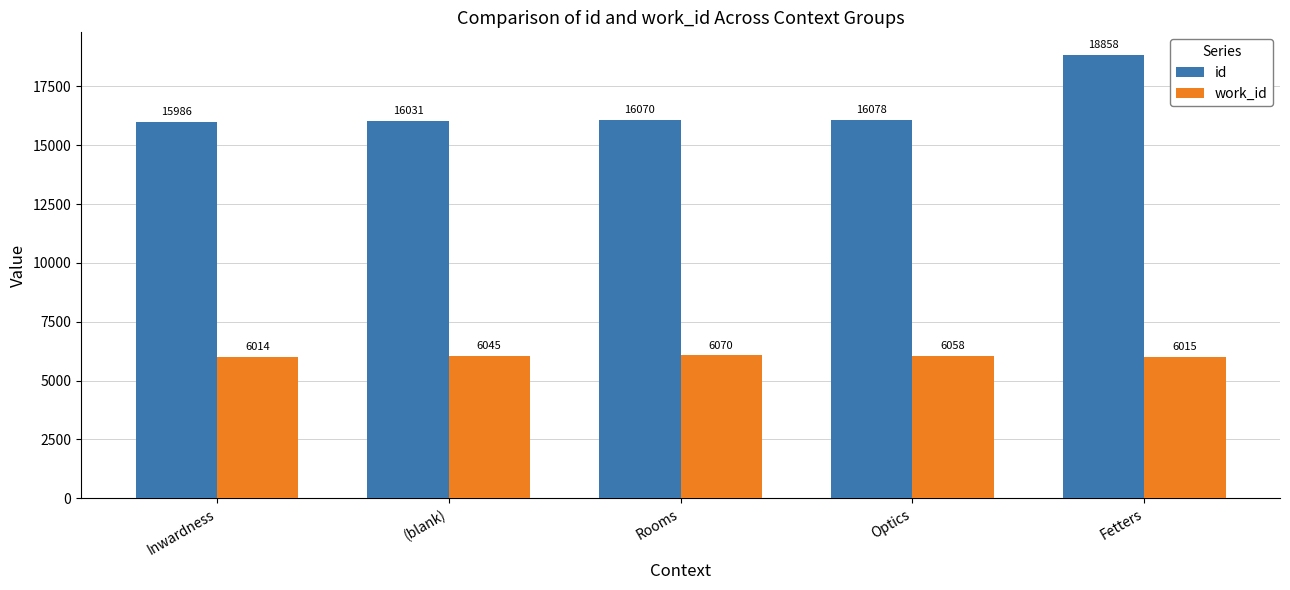

At how many categories does at least one series exceed 10591?

5